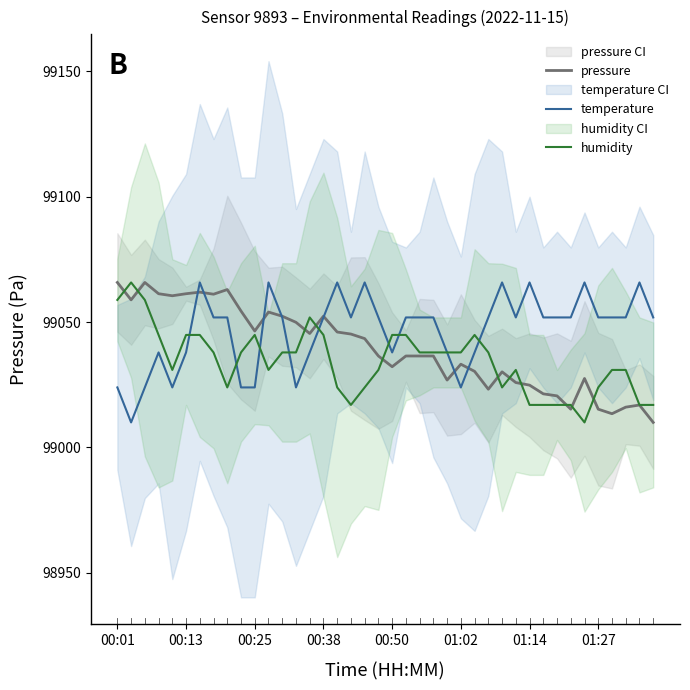

How many lines are shown in the chart?

3